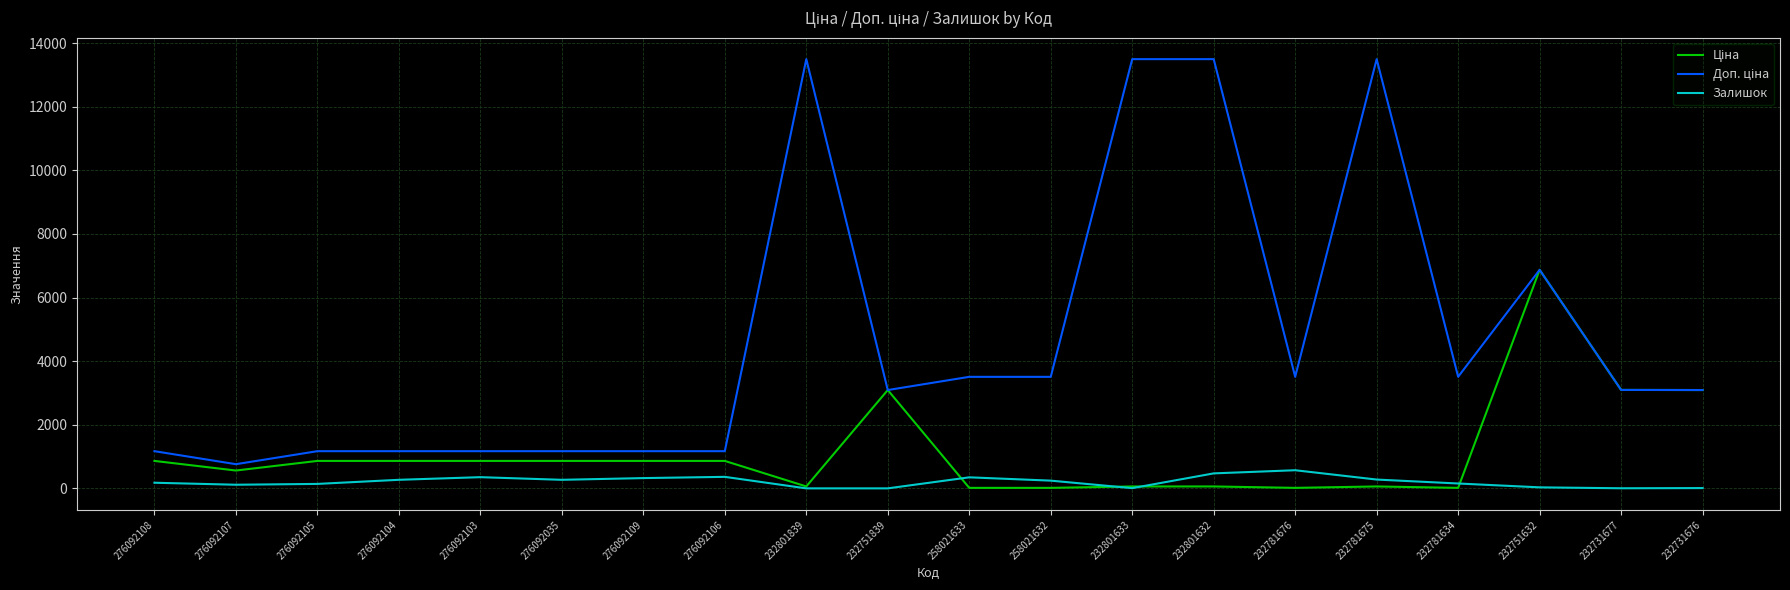

In Доп. ціна, how many points are lower than both neighbors (excluding endpoints)?

4